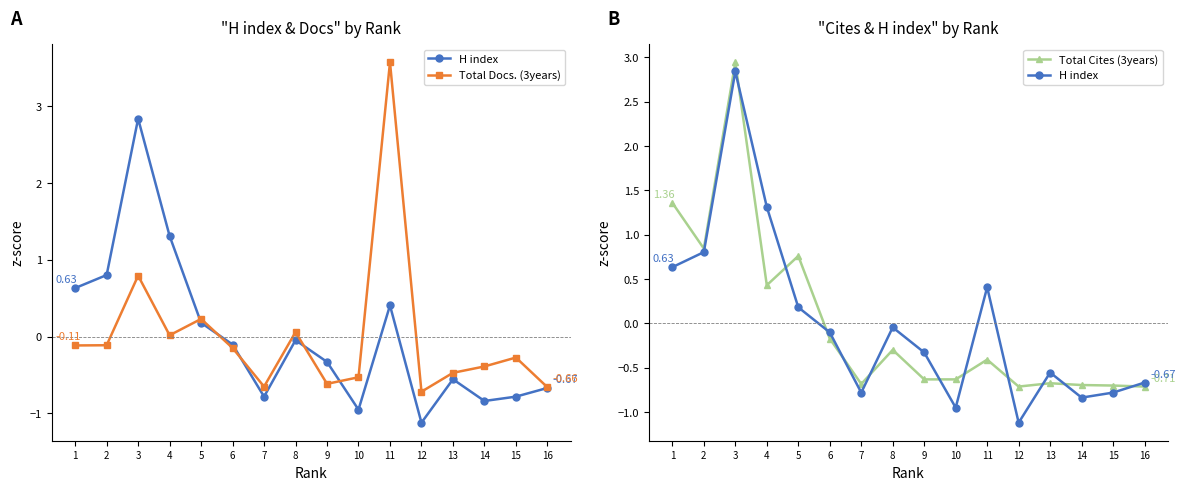

Where do H index and Total Docs. (3years) first cross each other?

4 and 5